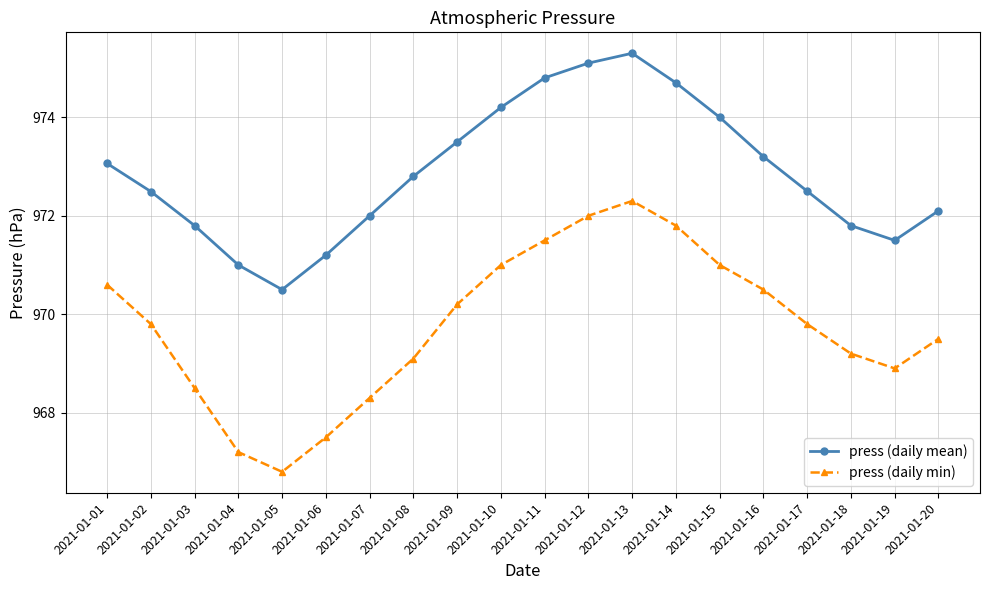

At which label does press (daily mean) reach its minimum?

2021-01-05